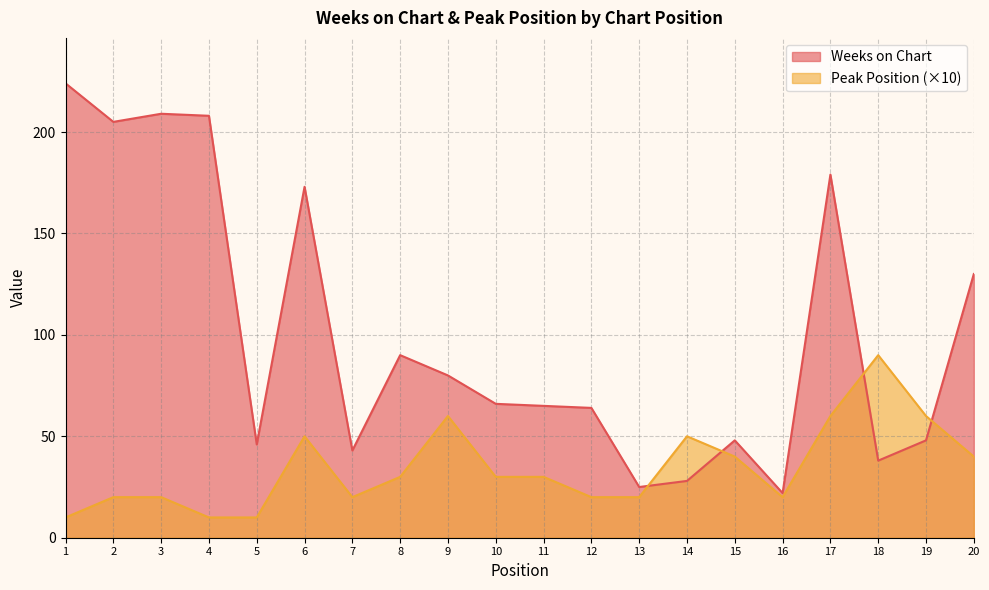

List the series in order of their peak value, lowest first.

Peak Position (×10), Weeks on Chart